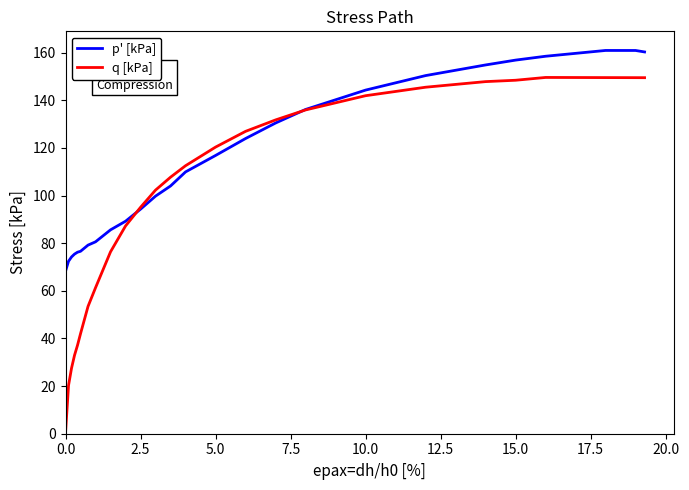

List the series in order of their peak value, highest first.

p' [kPa], q [kPa]